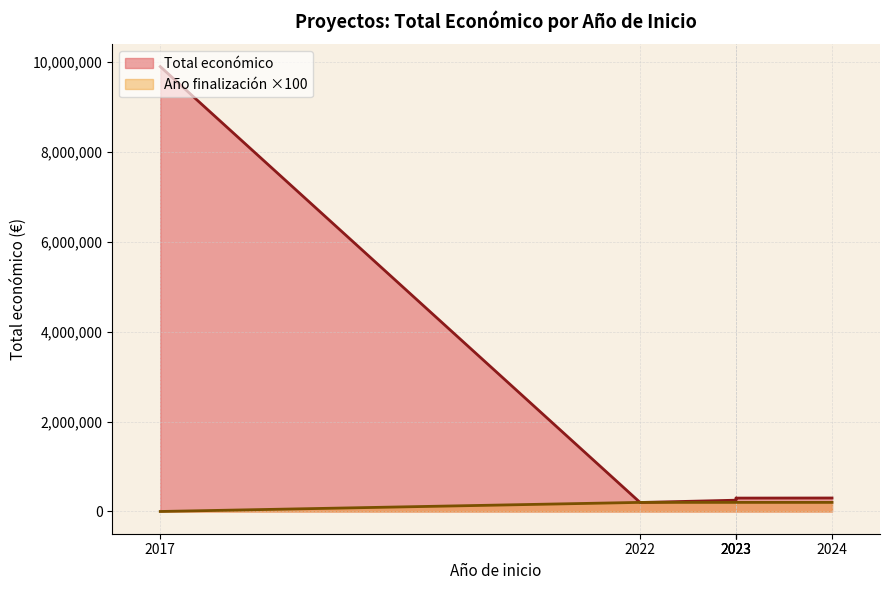

Between 2024 and 2022, which series saw the biggest shift?

Total económico